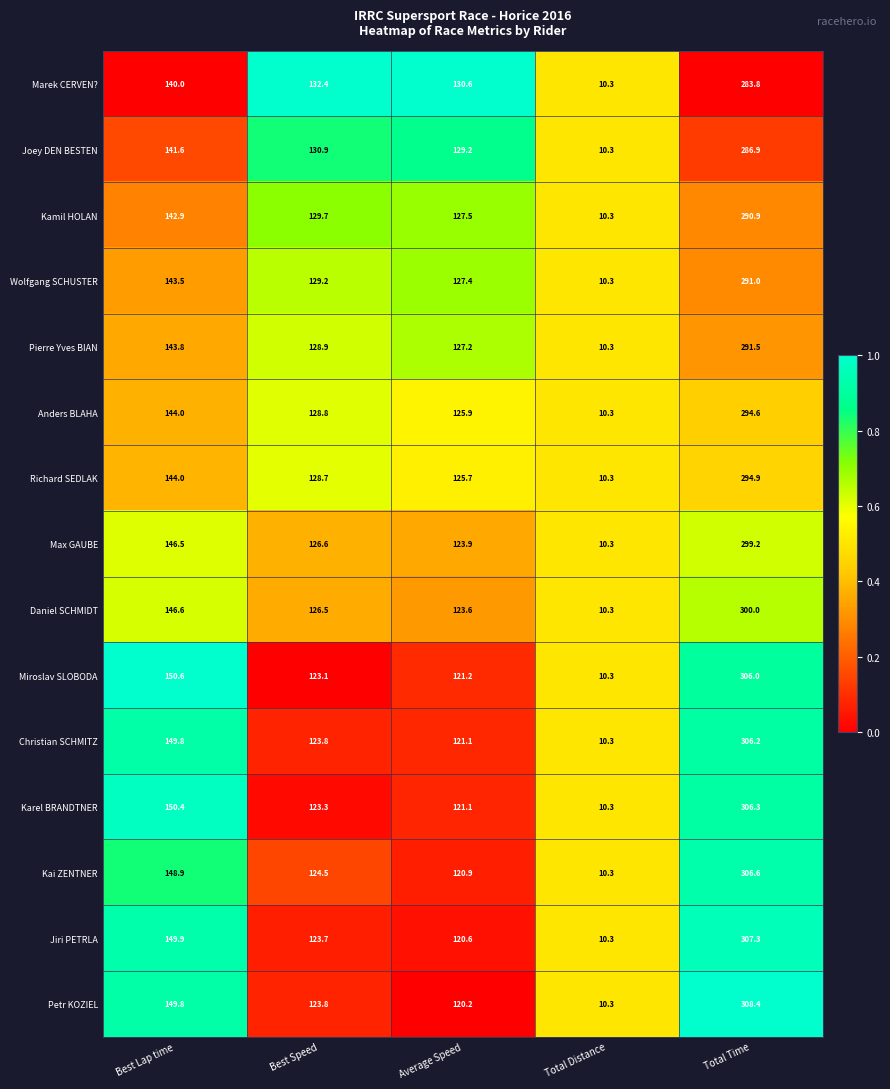

Which category has the lowest value across all series?

Total Distance